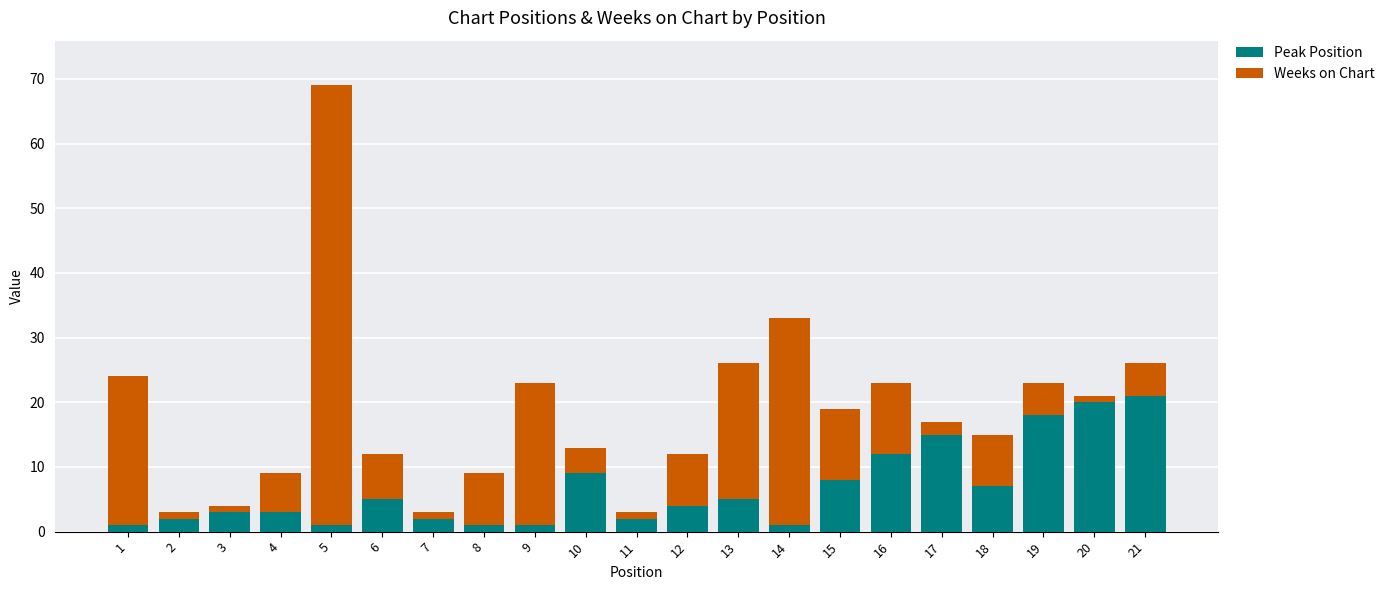

The value of Peak Position at 17 is 4. True or false?

False